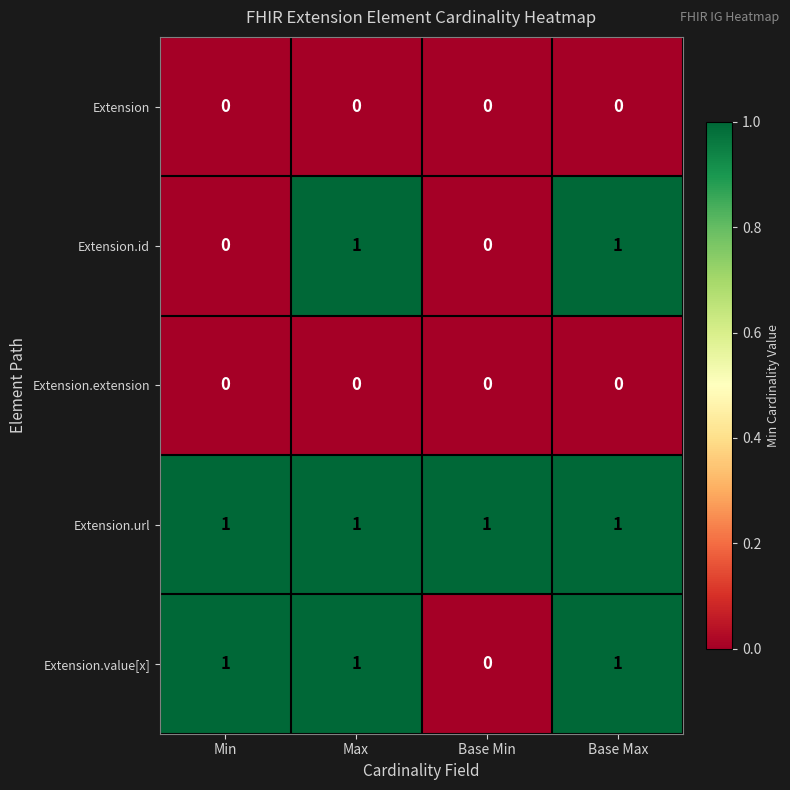

Is it true that Extension.id equals 0 at Min?

True